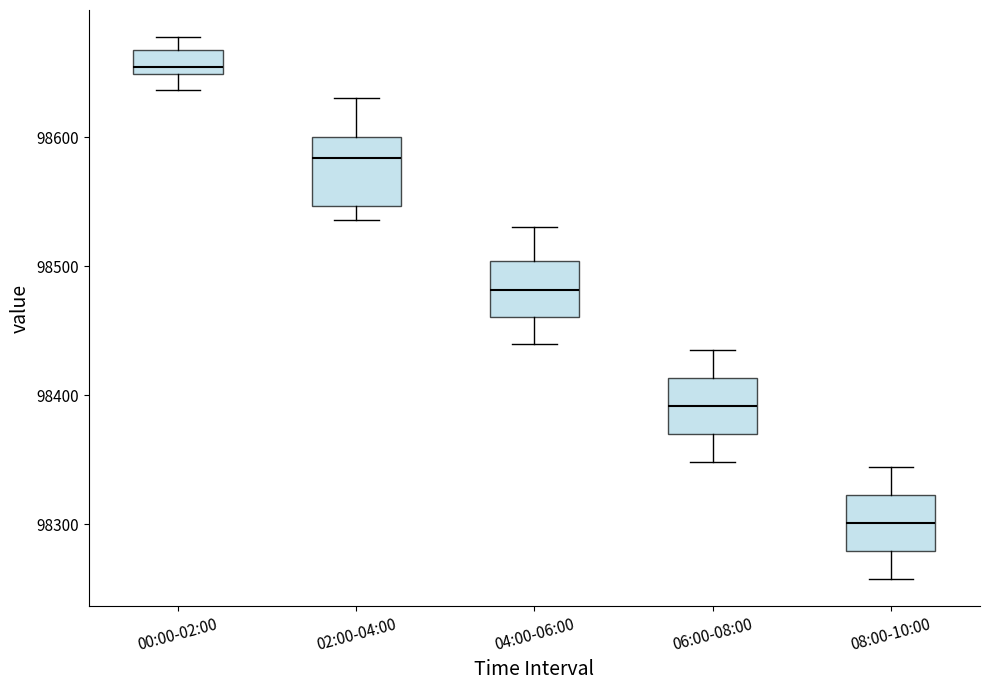

Which box has the highest median line?

00:00-02:00